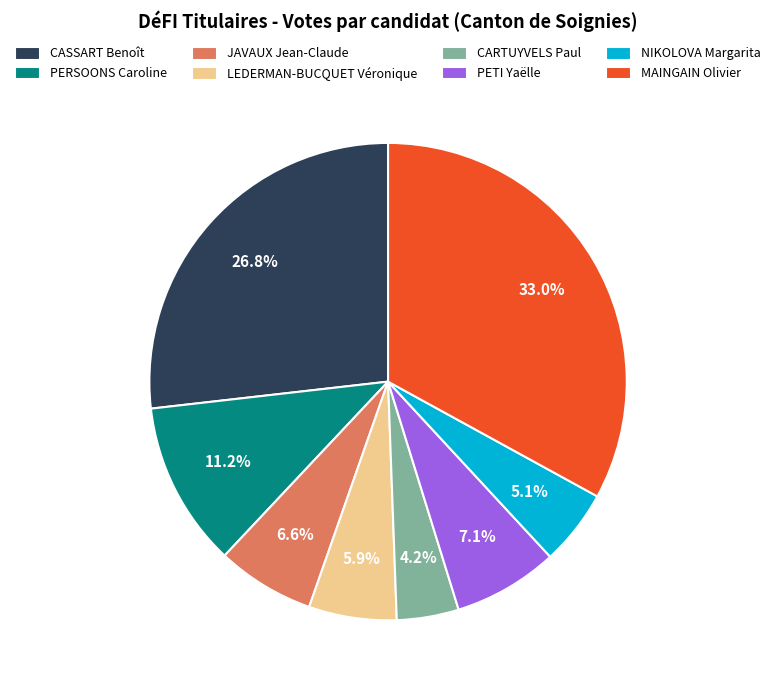

How many segments does this pie chart have?

8